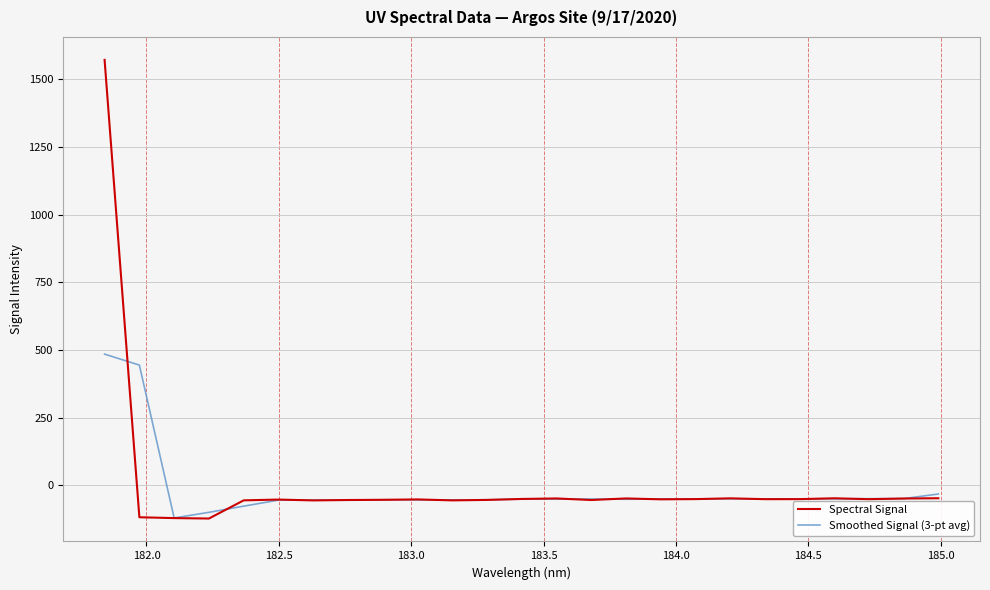

Which series has the largest total across all categories?

Spectral Signal